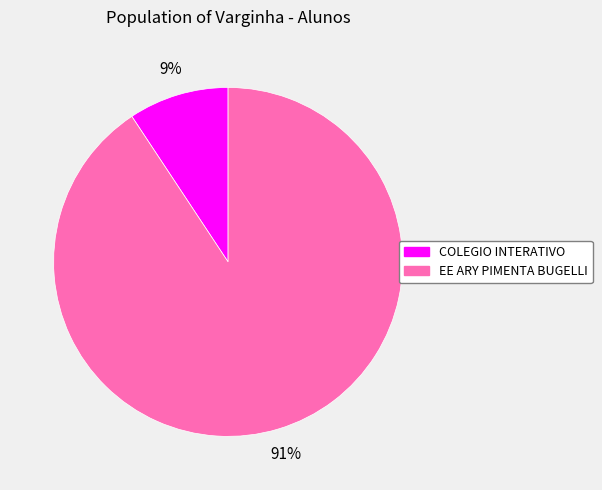

Is it true that COLEGIO INTERATIVO is 17% of the pie?

False